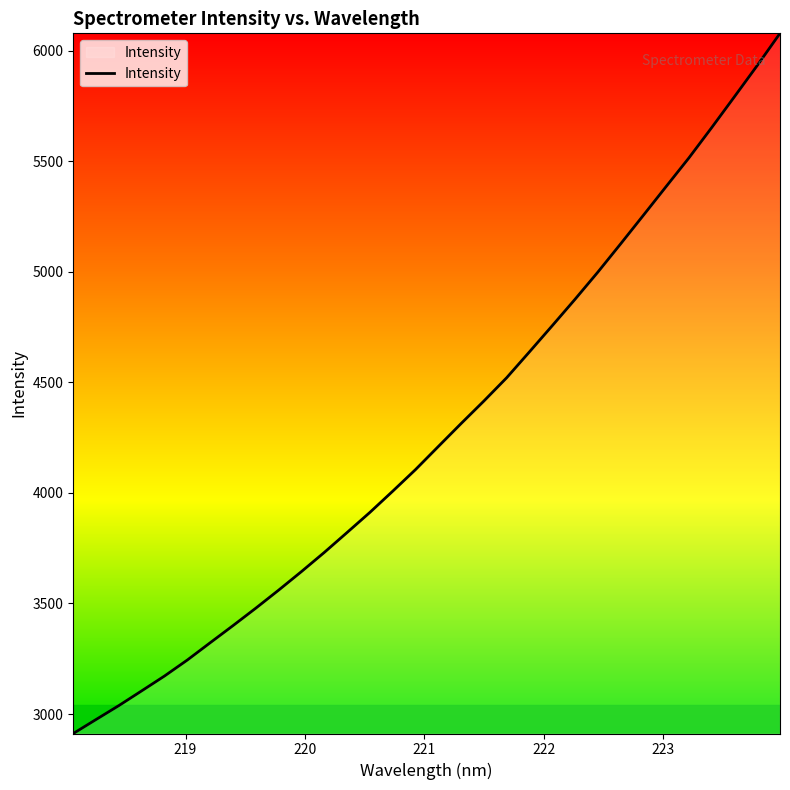

What is the minimum value shown in the chart?

2911.9